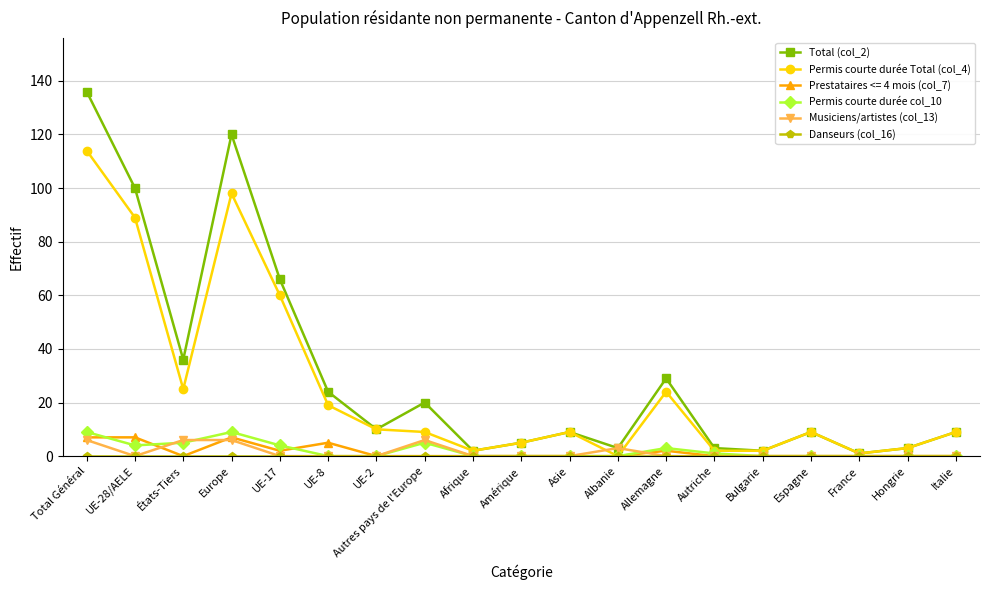

True or false: Total (col_2) has more than 2 points higher than both neighbors.

True